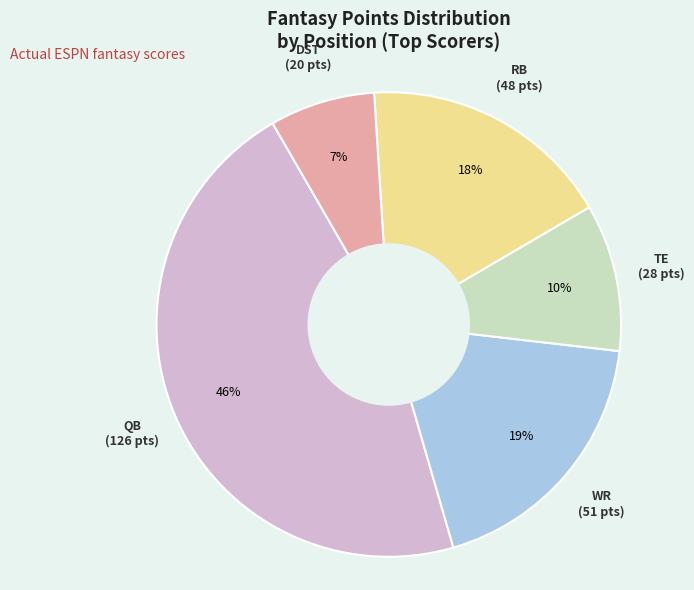

Is there any slice that represents more than half of the pie?

No